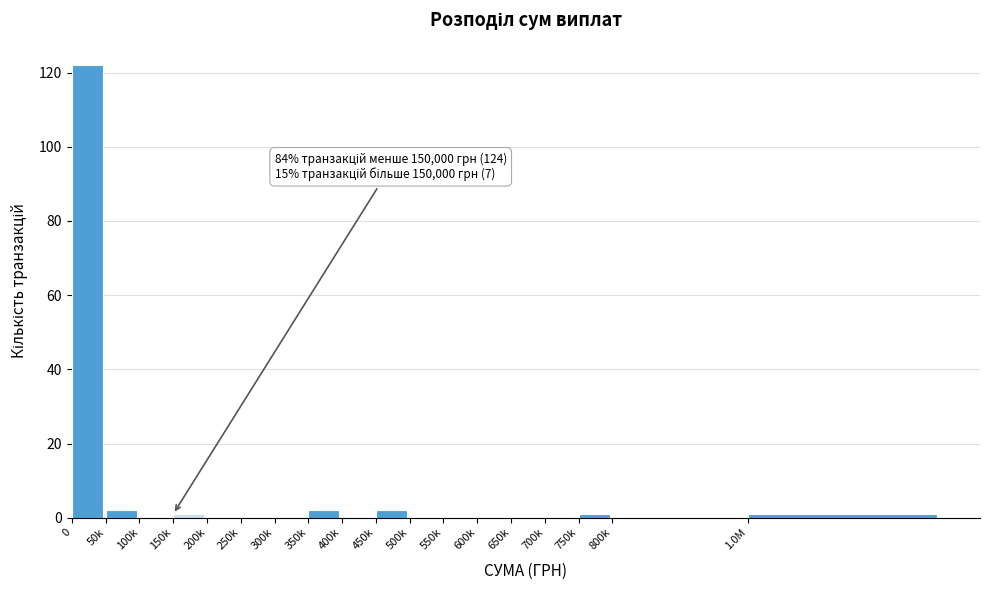

Reading left to right, what are all the values shown in this chart?

0=122	50k=2	100k=0	150k=1	200k=0	250k=0	300k=0	350k=2	400k=0	450k=2	500k=0	550k=0	600k=0	650k=0	700k=0	750k=1	800k=0	1.0M=1